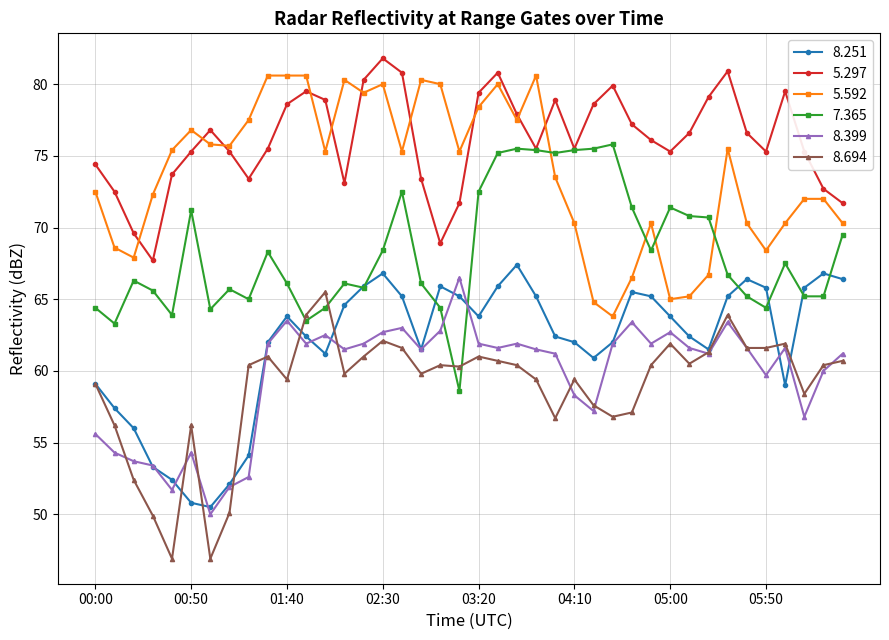

True or false: 5.297 and 8.399 intersect in this chart.

False